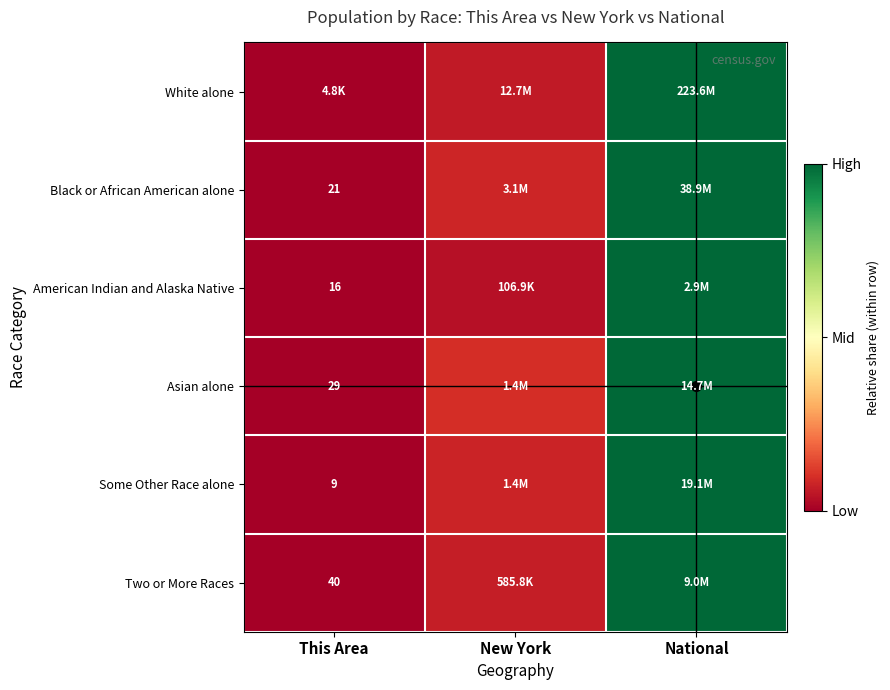

At how many categories does at least one series exceed 0?

2